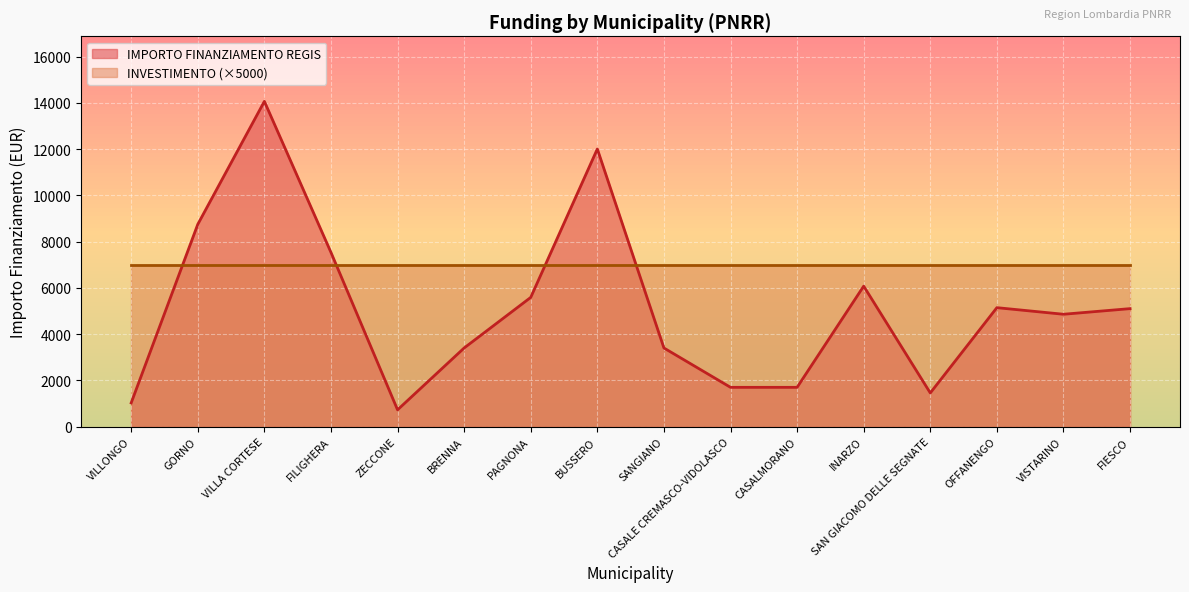

Reading left to right, list all the values displayed in this chart.

1029	8748	14063	7533	729	3402	5589	12005	3402	1701	1701	6075	1458	5145	4860	5103